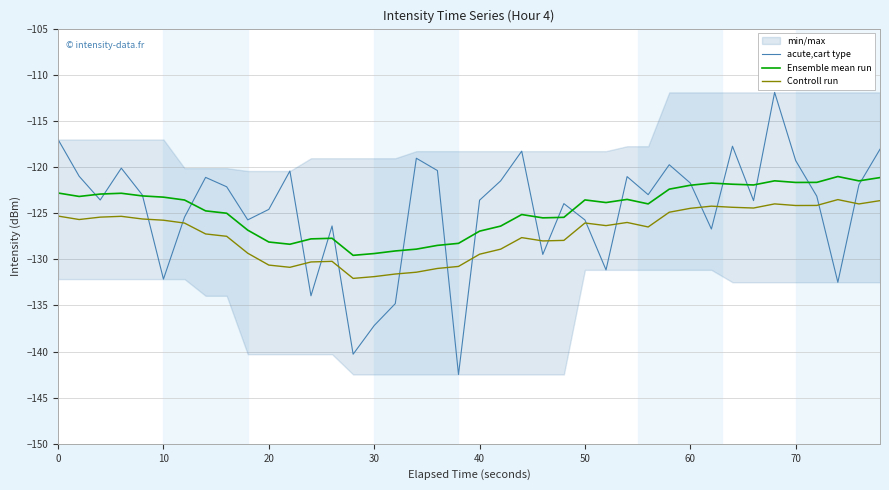

What is the average value of the Controll run series?

-127.2